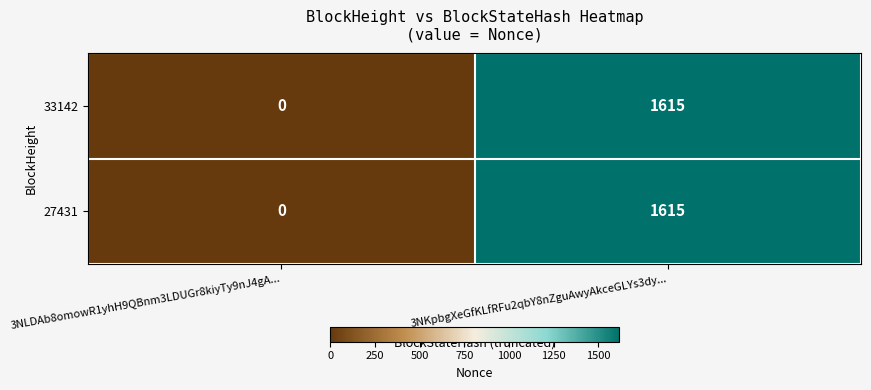

At which label is 33142 closest to 807?

3NLDAb8omowR1yhH9QBnm3LDUGr8kiyTy9nJ4gA...